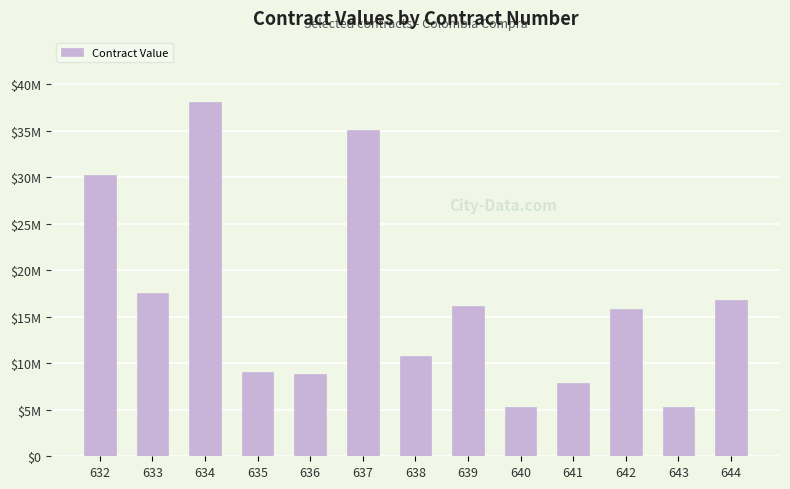

Are the bars grouped side by side (vs. stacked)?

No